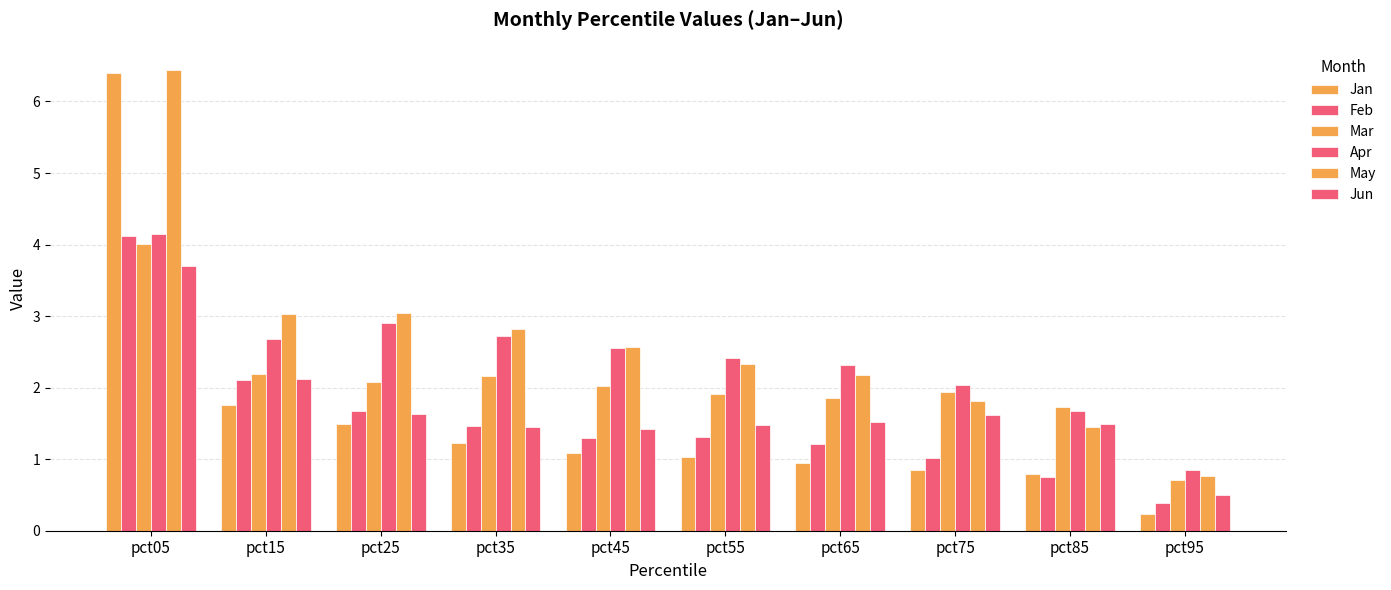

Reading left to right, transcribe all the data shown in this chart.

Jan: pct05=6.4	pct15=1.8	pct25=1.5	pct35=1.2	pct45=1.1	pct55=1.0	pct65=0.9	pct75=0.9	pct85=0.8	pct95=0.2
Feb: pct05=4.1	pct15=2.1	pct25=1.7	pct35=1.5	pct45=1.3	pct55=1.3	pct65=1.2	pct75=1.0	pct85=0.7	pct95=0.4
Mar: pct05=4.0	pct15=2.2	pct25=2.1	pct35=2.2	pct45=2.0	pct55=1.9	pct65=1.9	pct75=1.9	pct85=1.7	pct95=0.7
Apr: pct05=4.2	pct15=2.7	pct25=2.9	pct35=2.7	pct45=2.5	pct55=2.4	pct65=2.3	pct75=2.0	pct85=1.7	pct95=0.8
May: pct05=6.4	pct15=3.0	pct25=3.0	pct35=2.8	pct45=2.6	pct55=2.3	pct65=2.2	pct75=1.8	pct85=1.4	pct95=0.8
Jun: pct05=3.7	pct15=2.1	pct25=1.6	pct35=1.5	pct45=1.4	pct55=1.5	pct65=1.5	pct75=1.6	pct85=1.5	pct95=0.5